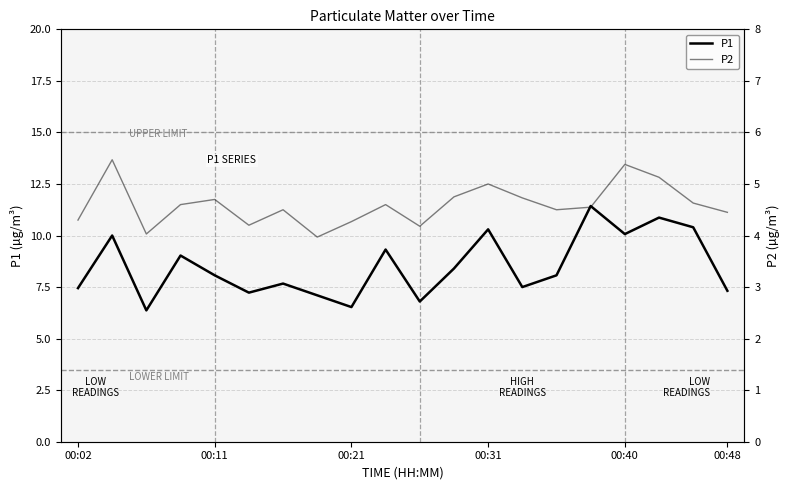

What value does the P2 series have at 10?

4.2